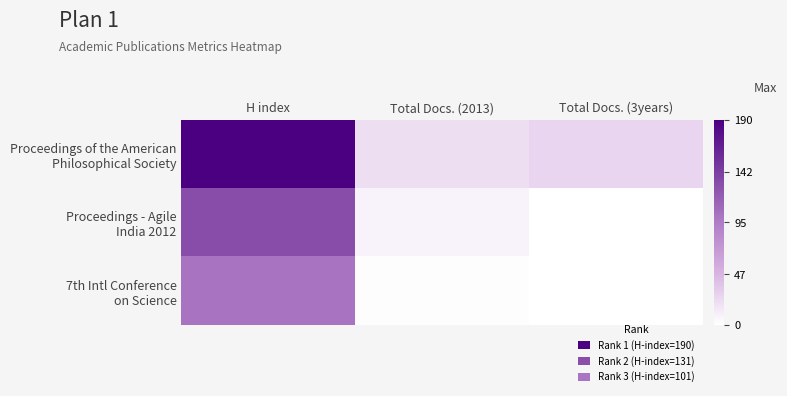

Between H index and Total Docs. (3years), which is larger?

H index